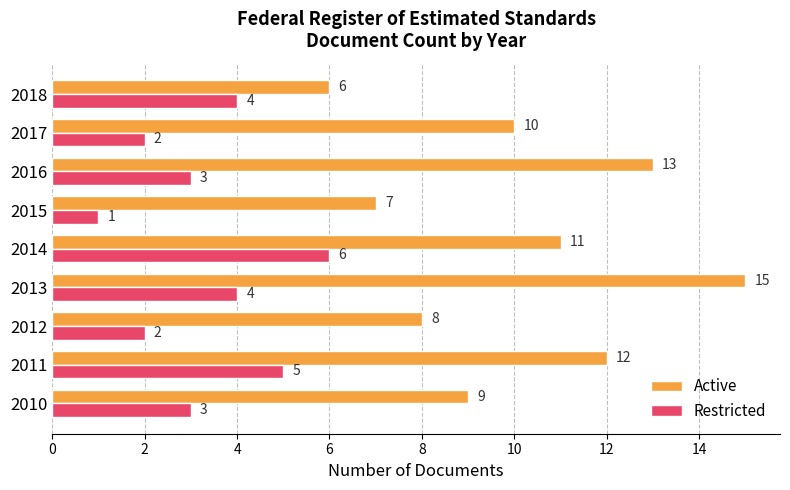

How many data points does each series have?

9